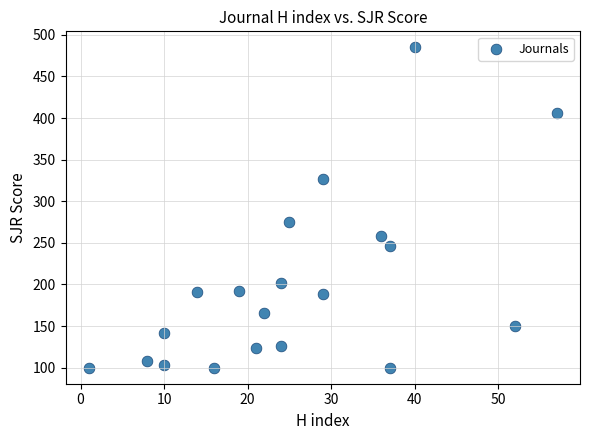

What Y value in the scatter plot is closest to 292?

275